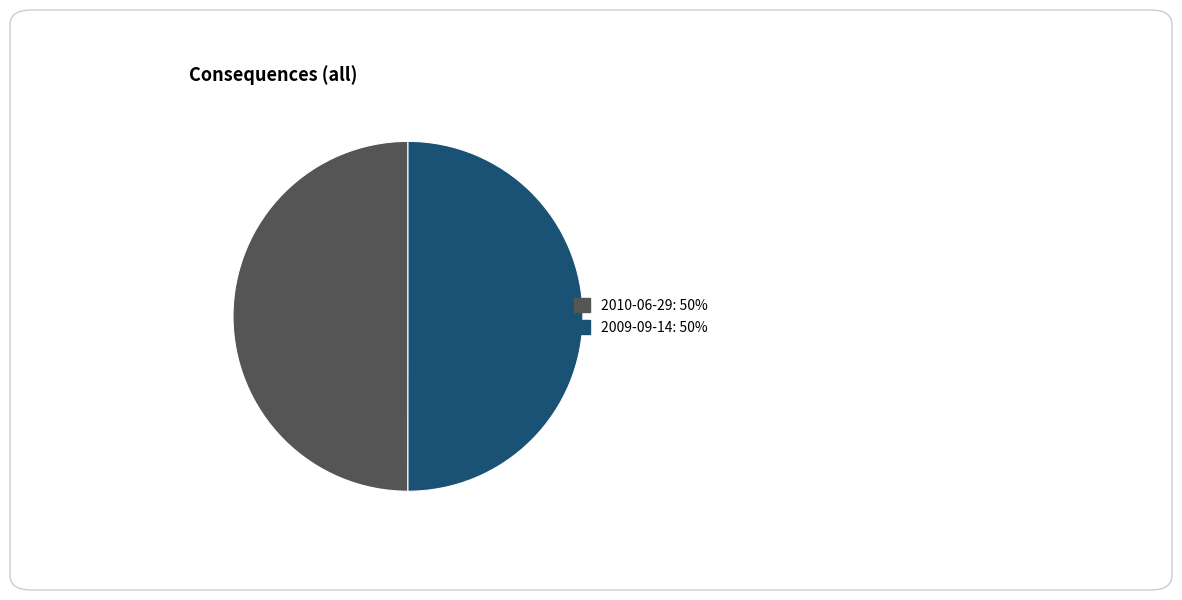

Combined, do 2010-06-29 and 2009-09-14 account for over 50%?

Yes